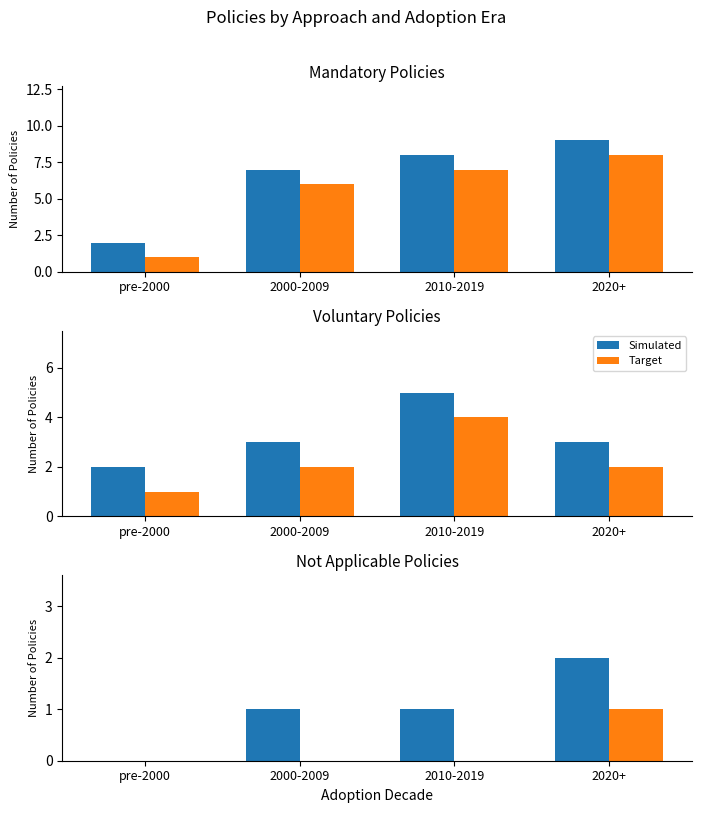

Rank the series at 2000-2009 from lowest to highest value.

Target, Simulated